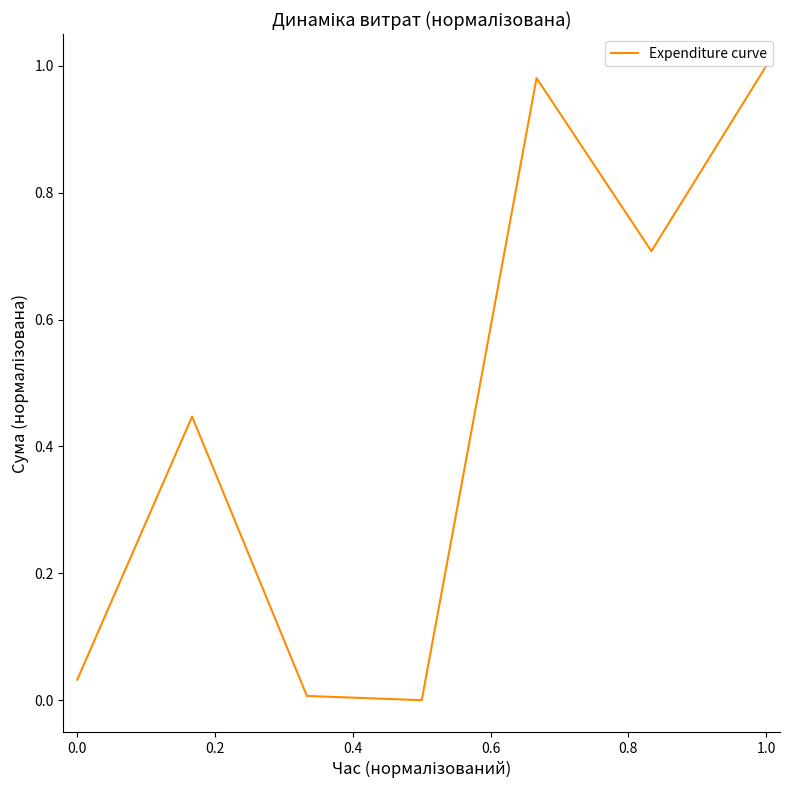

How many lines are shown in the chart?

1